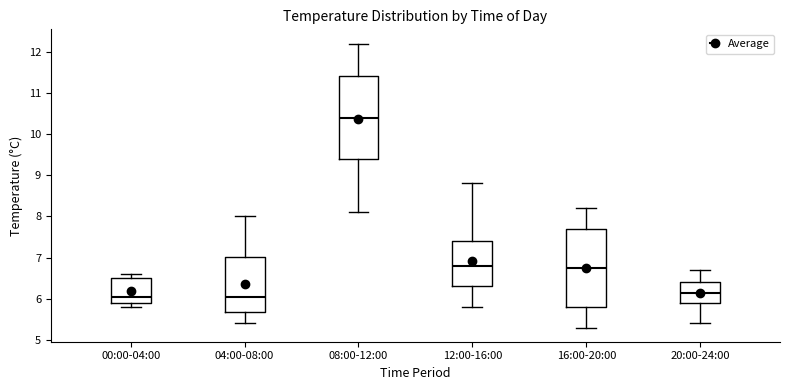

Where is the upper edge of the box for 00:00-04:00 on the y-axis? The values are not printed on the chart, so give them approximately, as read against the axis.

6.5